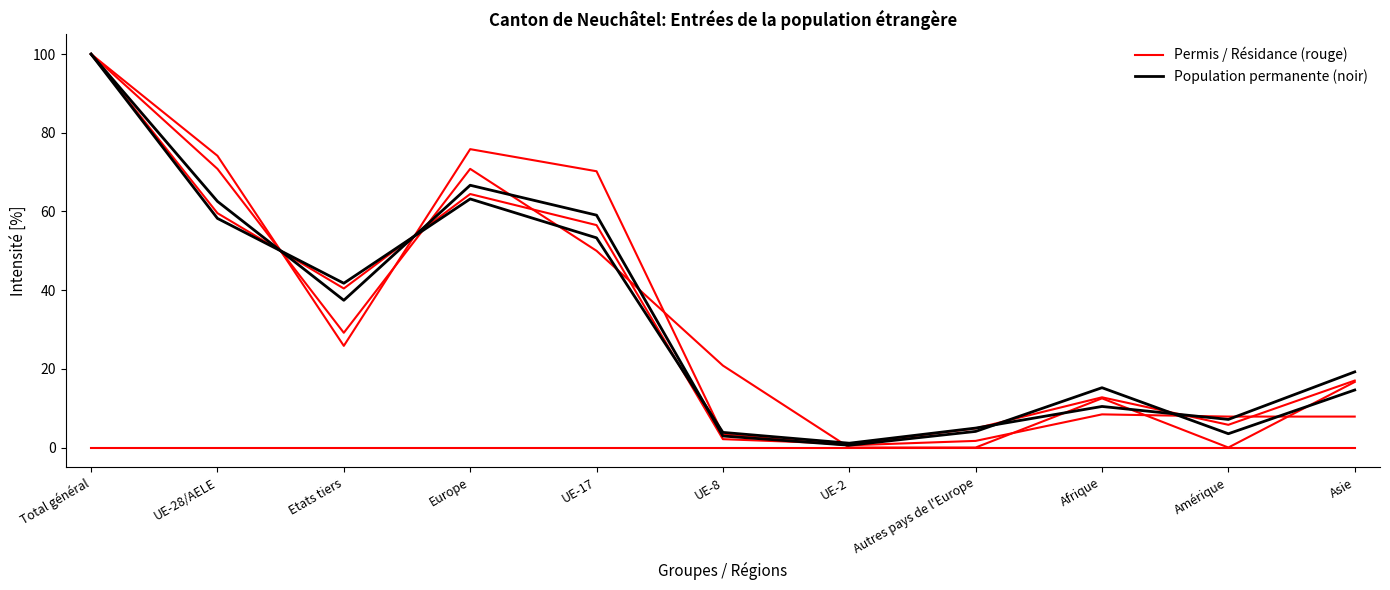

What is the label of the 3rd point from the left?

Etats tiers